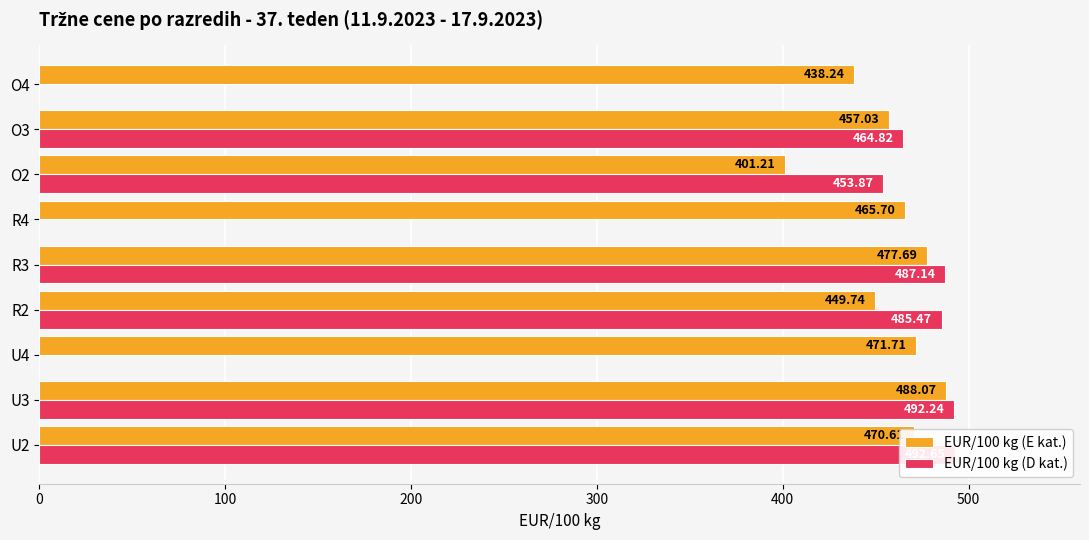

Rank the categories by EUR/100 kg (E kat.) value from highest to lowest.

U3, R3, U4, U2, R4, O3, R2, O4, O2